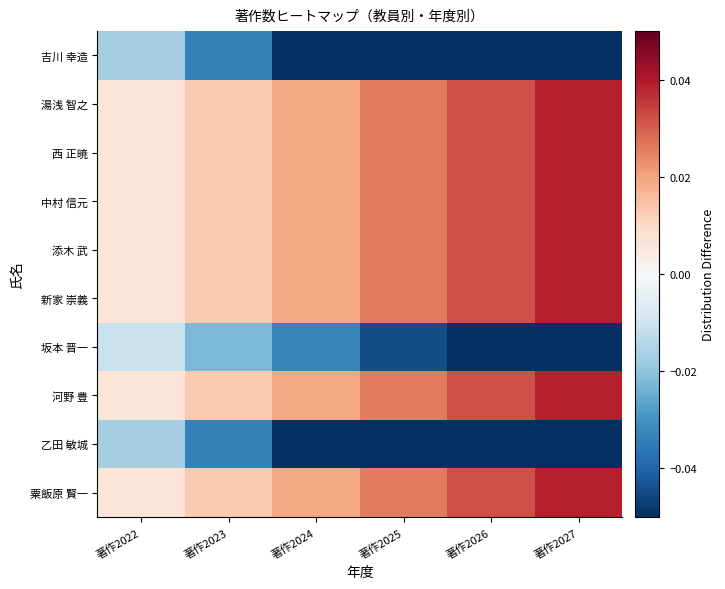

At which category does the chart reach its minimum across all series?

著作2027